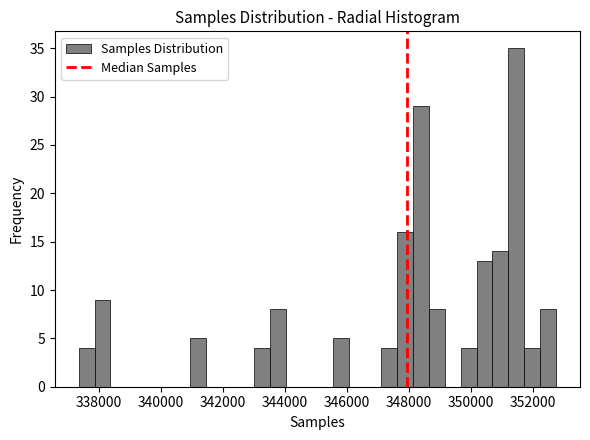

Around what value on the x-axis is the tallest bar? Give the approximate position of its centre, as read against the axis.

351400